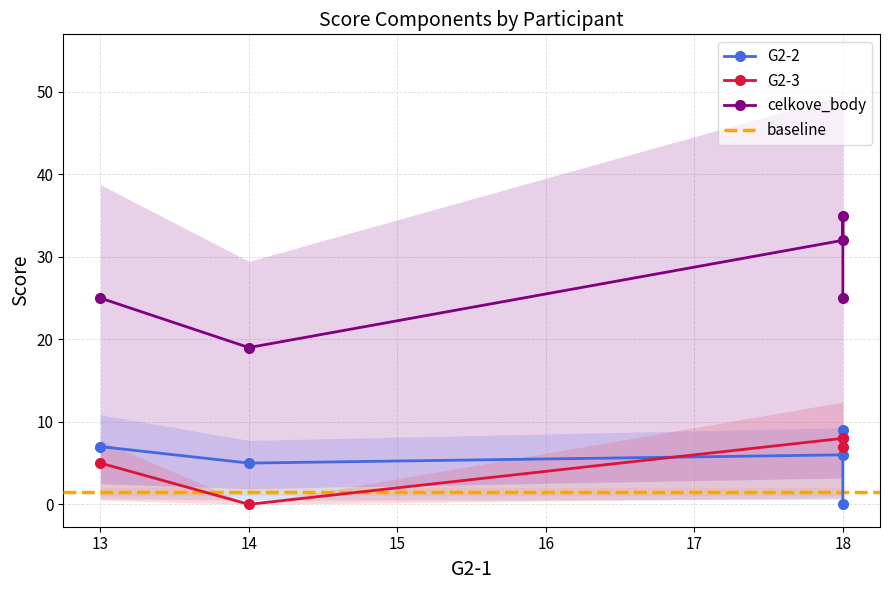

How many data points does each series have?

5